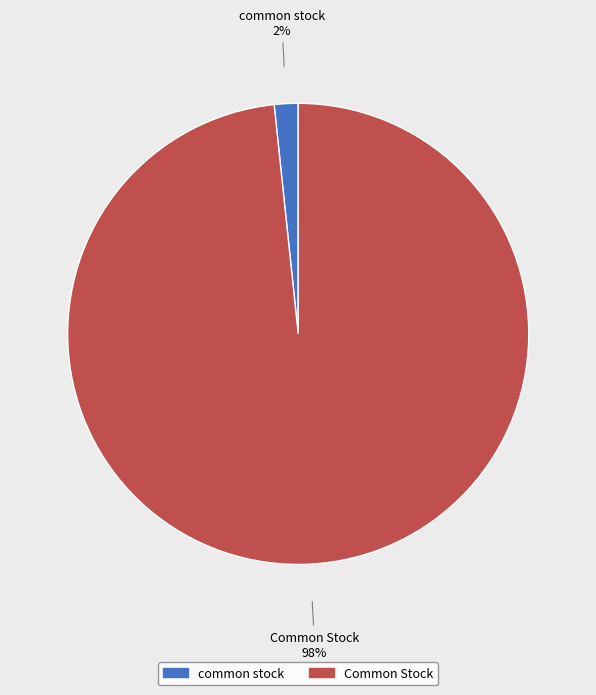

To the nearest percent, what portion does common stock represent?

2%